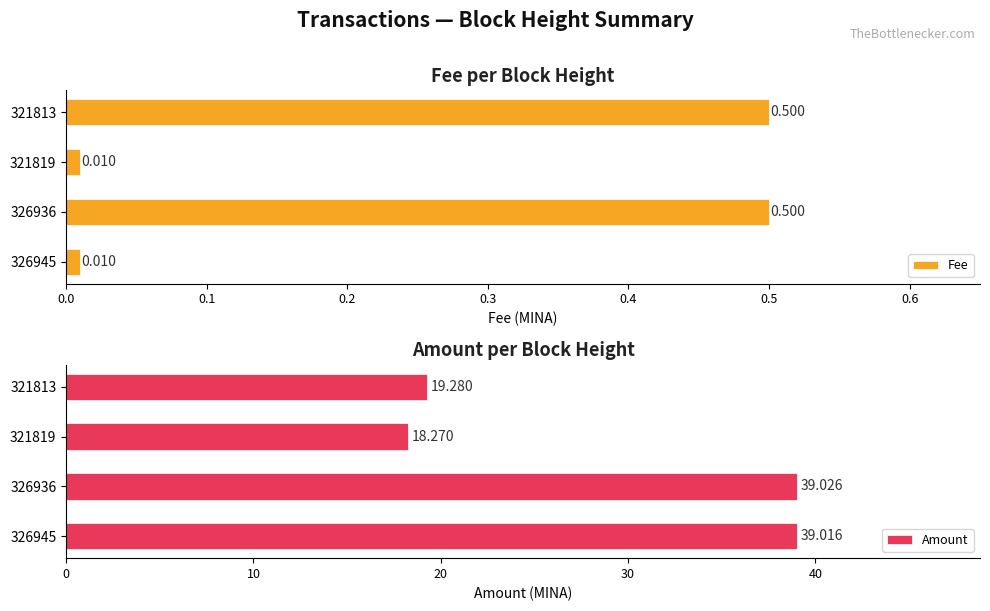

List the series in order of their overall mean, highest first.

Amount, Fee